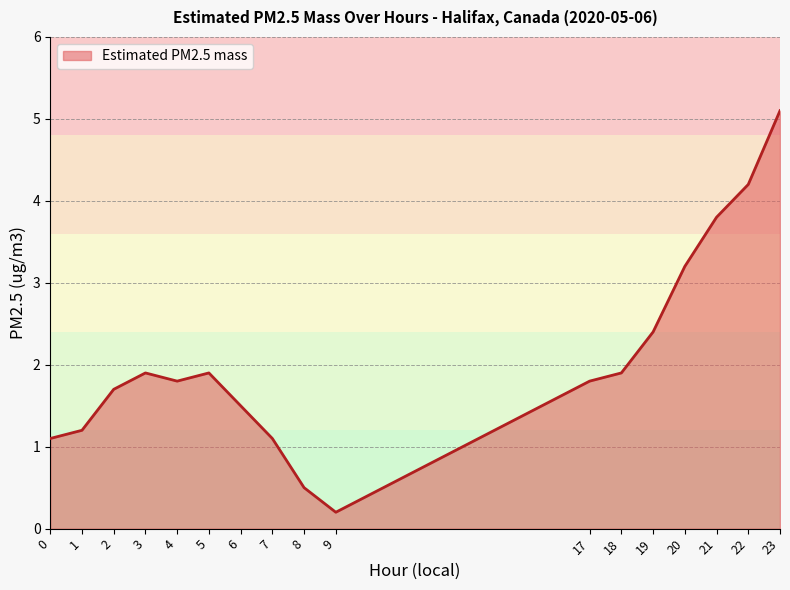

What is the change in value from 0 to 4?

+0.7